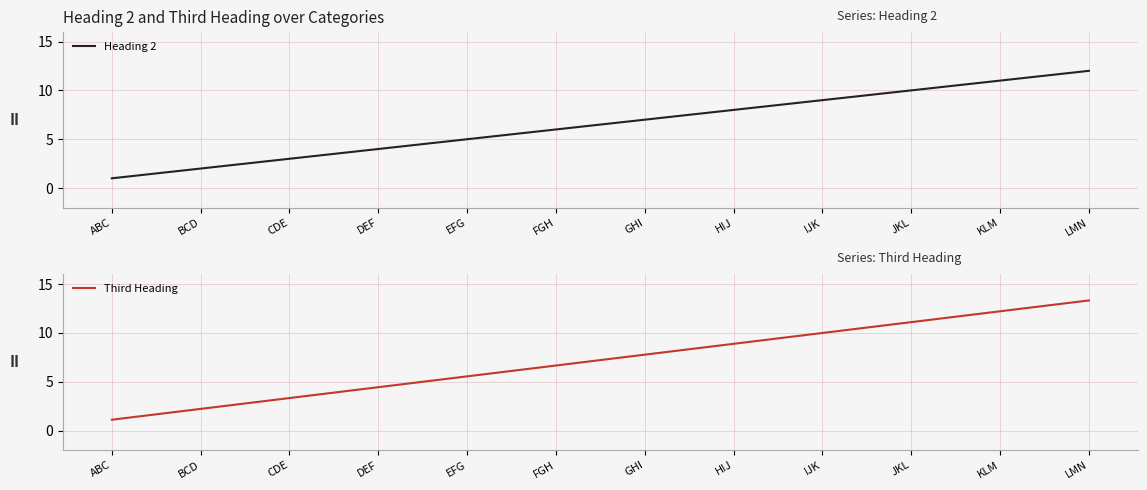

What is the average value of the Heading 2 series?

6.5